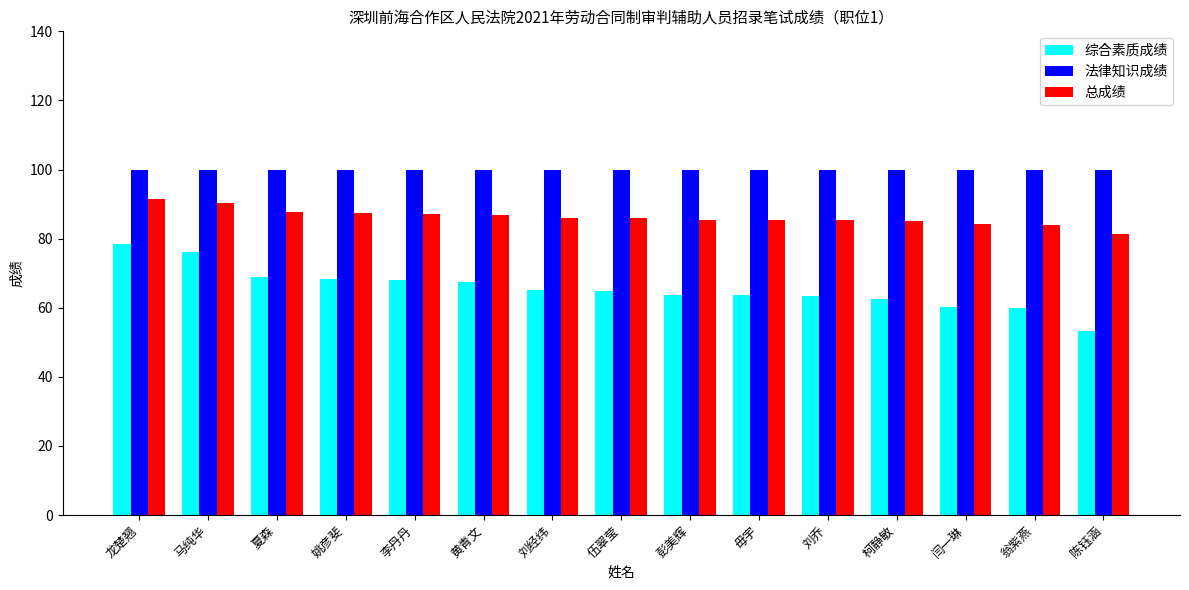

What value does the 法律知识成绩 series have at 夏森?

100.0